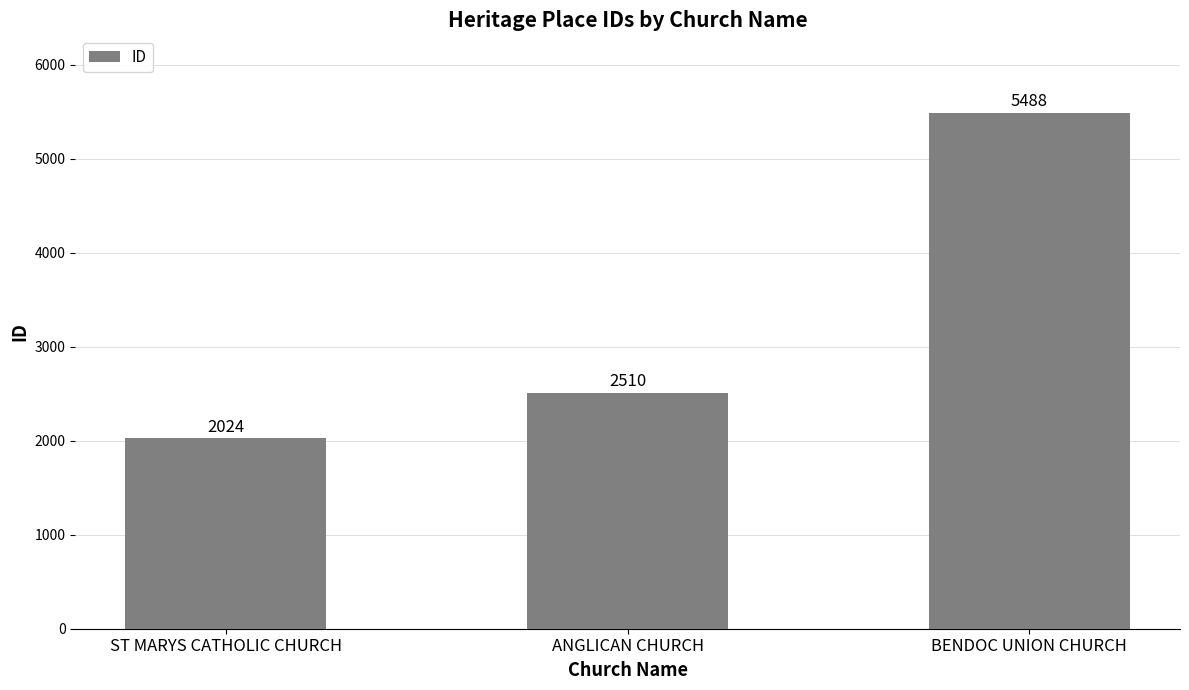

The value at BENDOC UNION CHURCH is 5488. True or false?

True